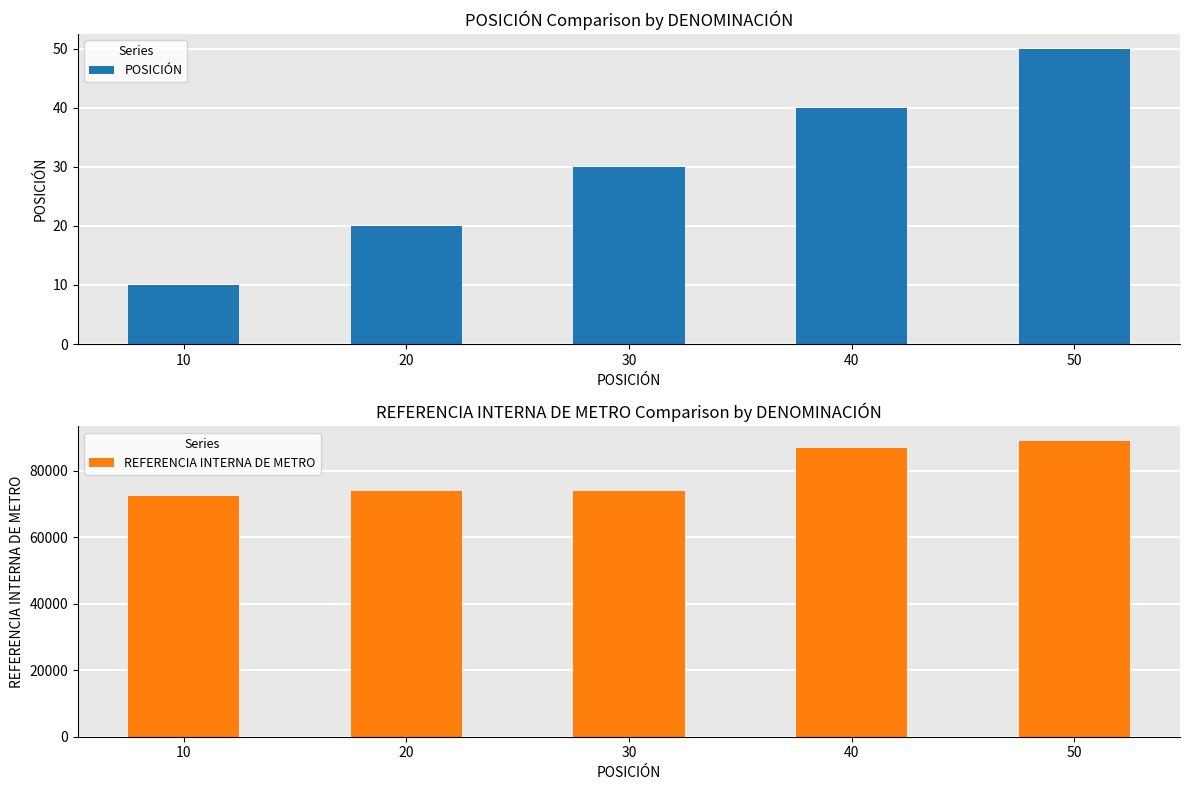

At 40, list the series in order from smallest to largest.

POSICIÓN, REFERENCIA INTERNA DE METRO